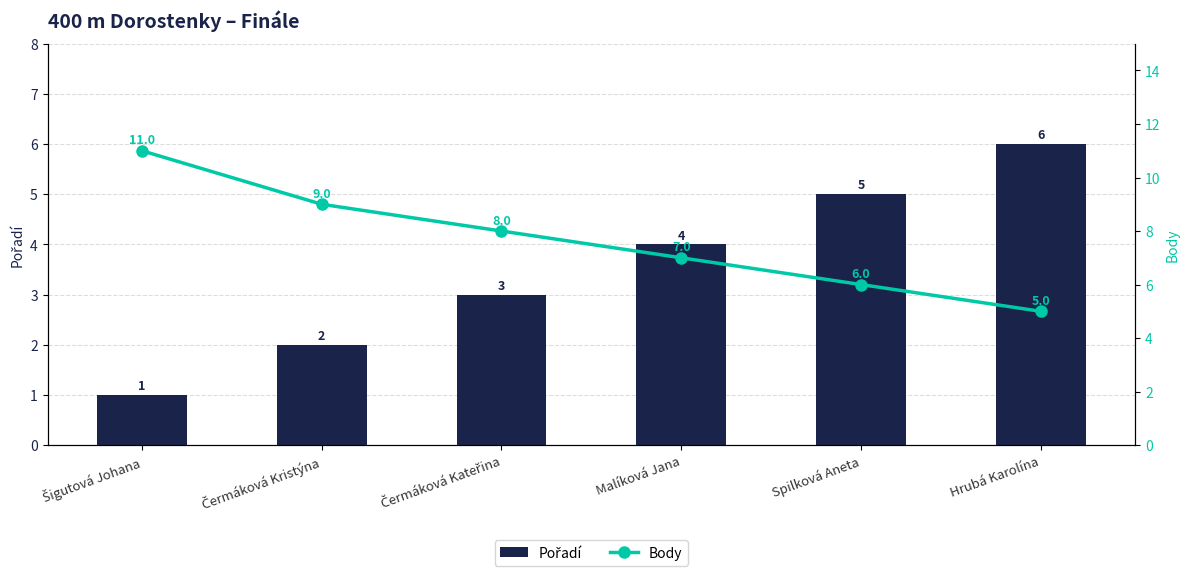

How many Pořadí values are between 2 and 5?

4